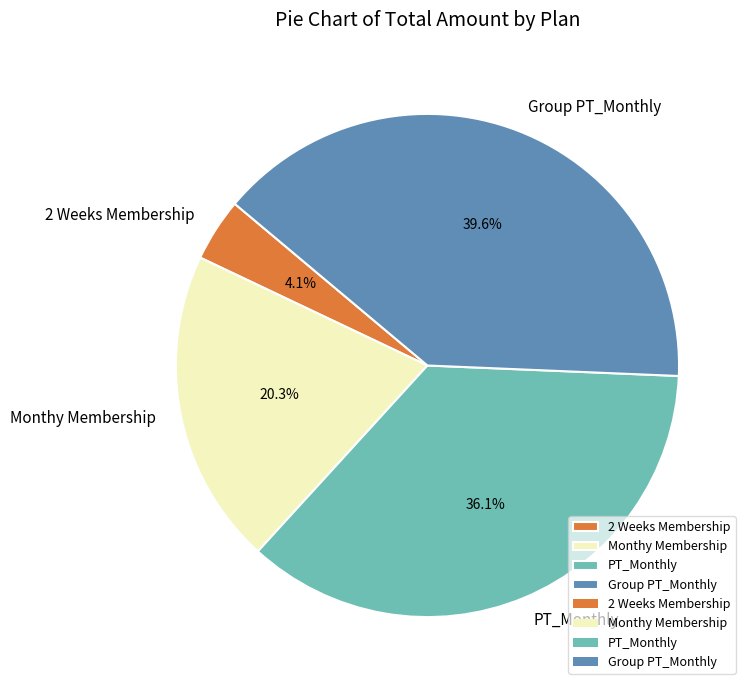

Between PT_Monthly and 2 Weeks Membership, which is larger?

PT_Monthly